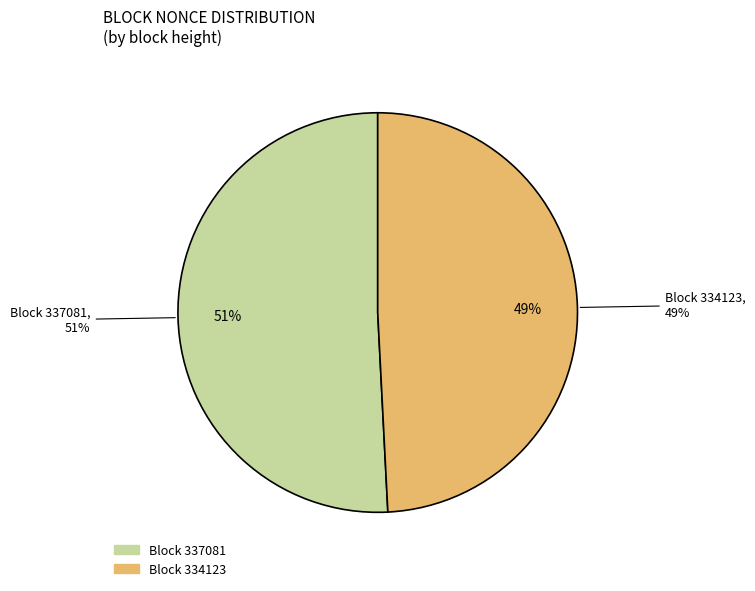

Which has a higher value, 337081 or 334123?

337081